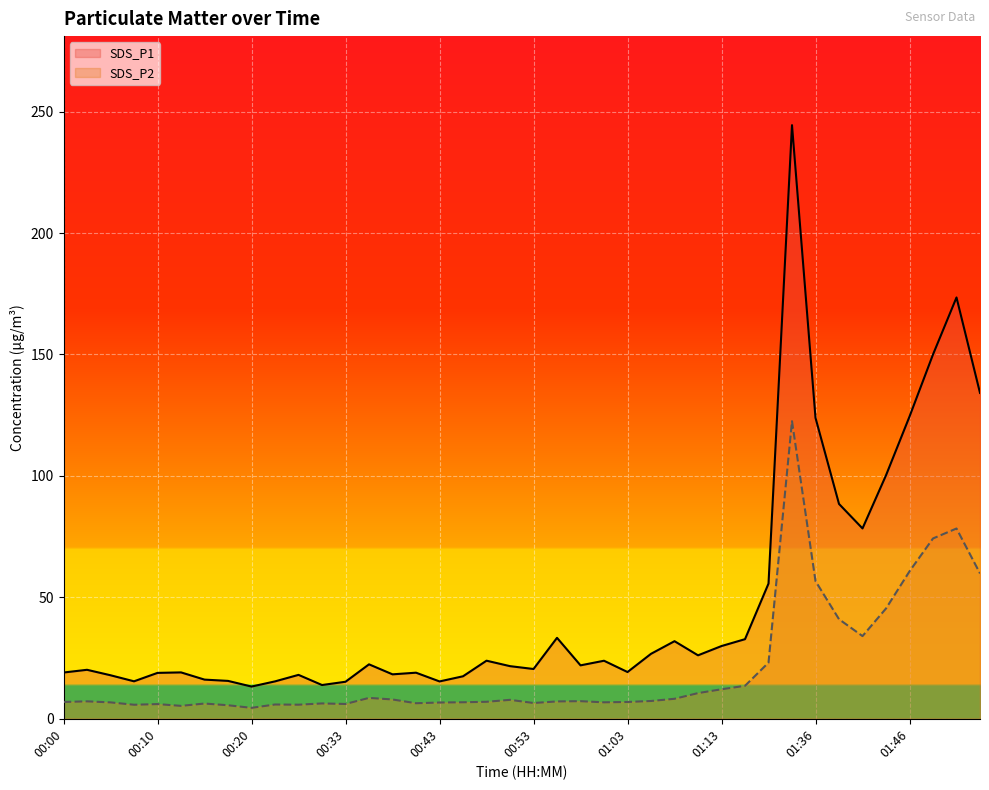

What is the value of the SDS_P1 point at the 38th from the left?

150.0